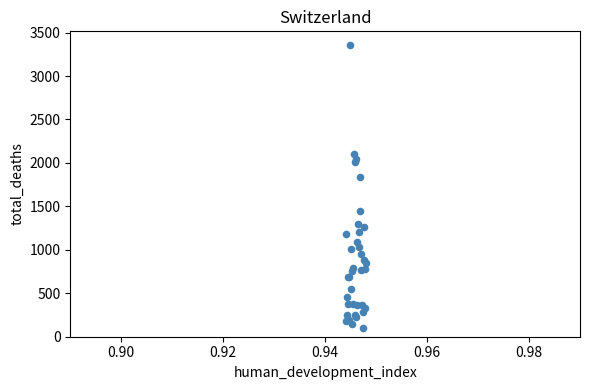

What Y value in the scatter plot is closest to 1727?

1833